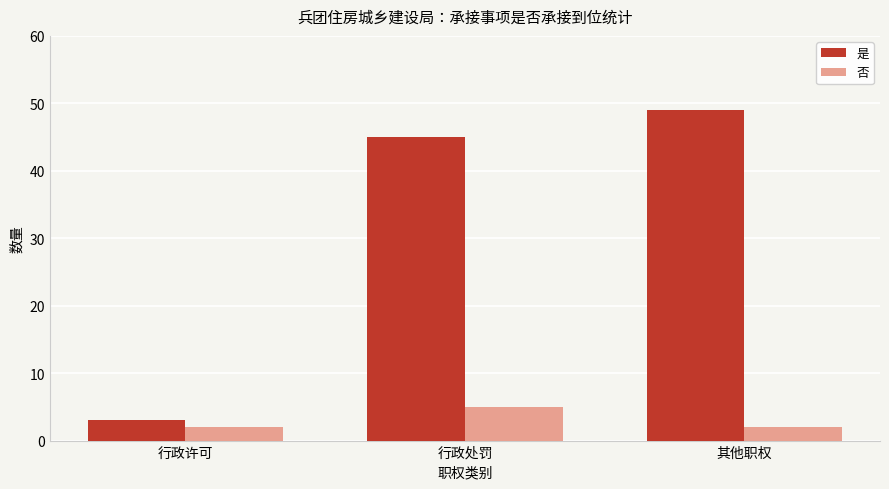

Is the value of 否 at 行政处罚 greater than the value of 是 at 其他职权?

No